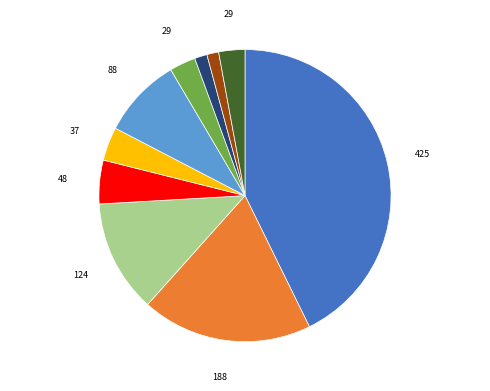

Is there any slice that represents more than half of the pie?

No